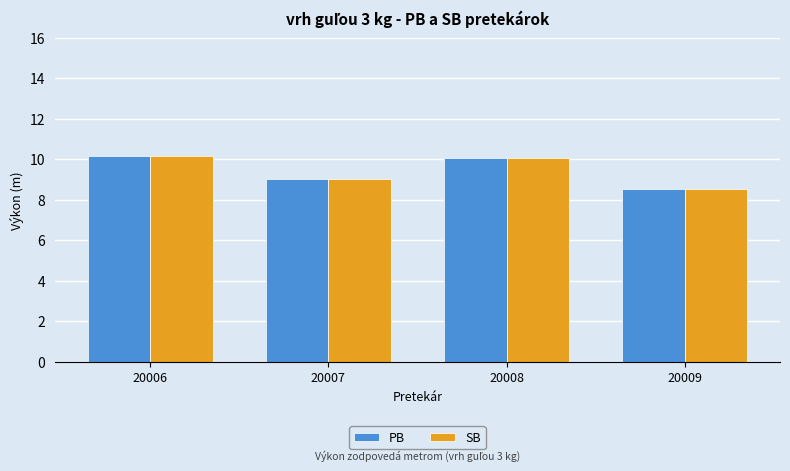

At how many categories does at least one series exceed 8?

4